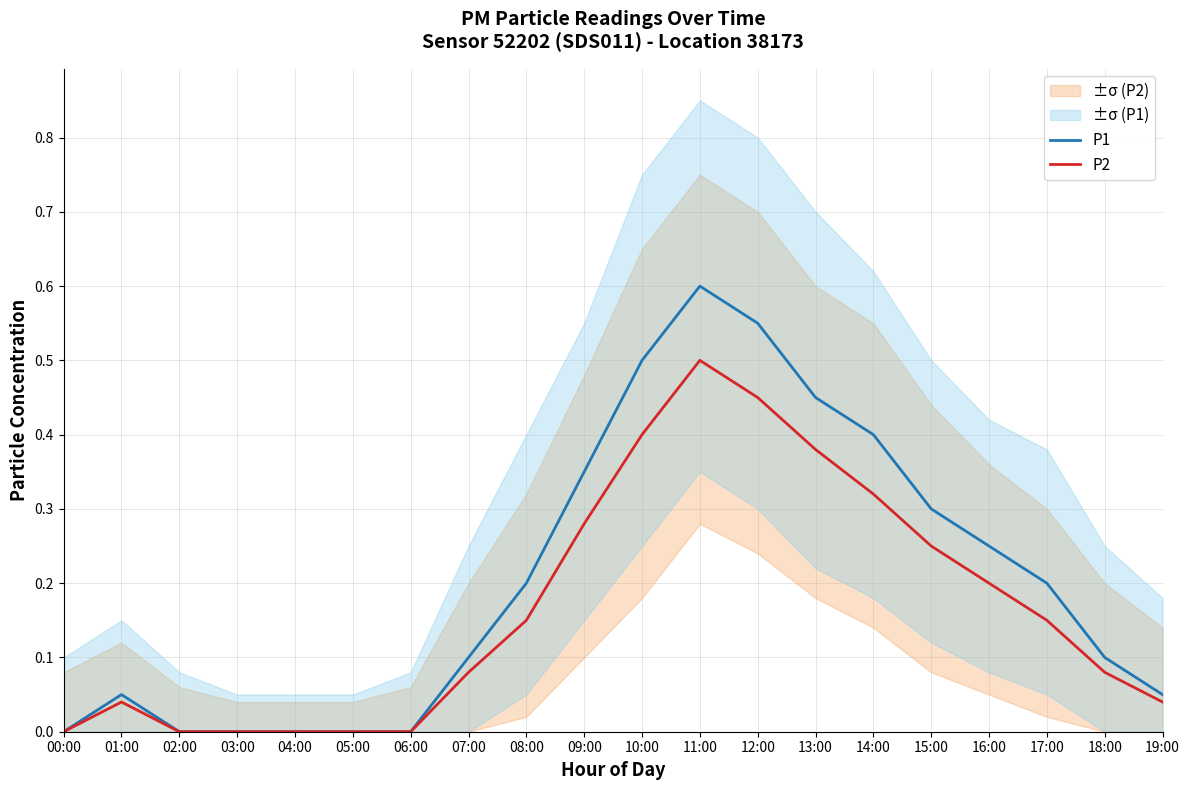

How many data points in P1 are above 0?

14